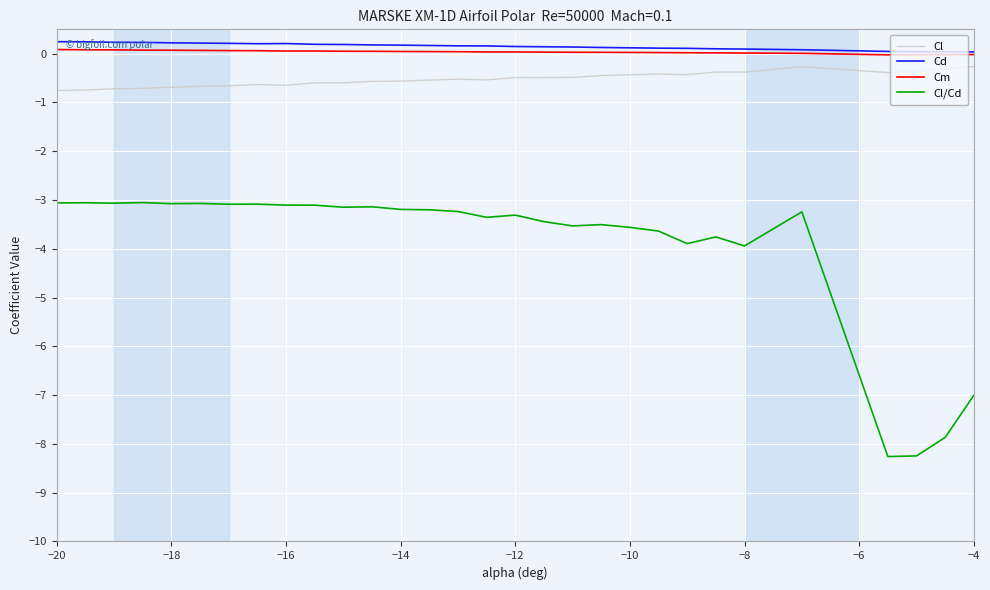

True or false: Cl and Cd intersect in this chart.

False